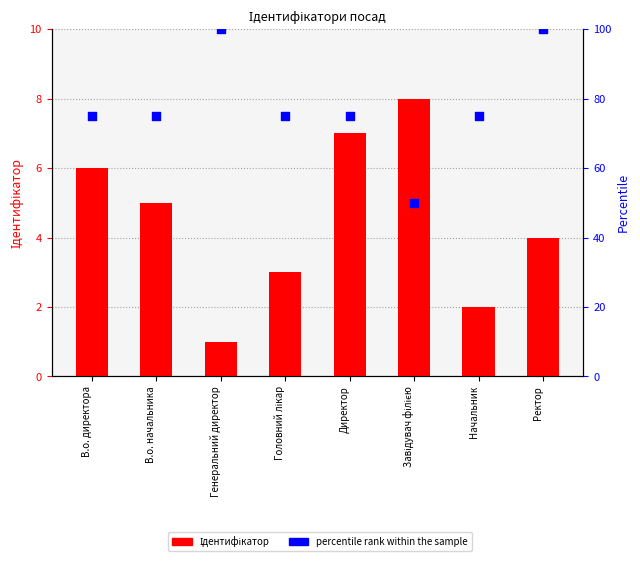

What are all the series names shown in the legend?

Ідентифікатор, percentile rank